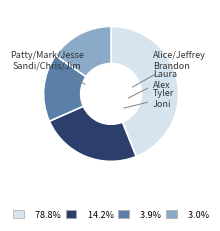

Is there any slice that represents more than half of the pie?

No